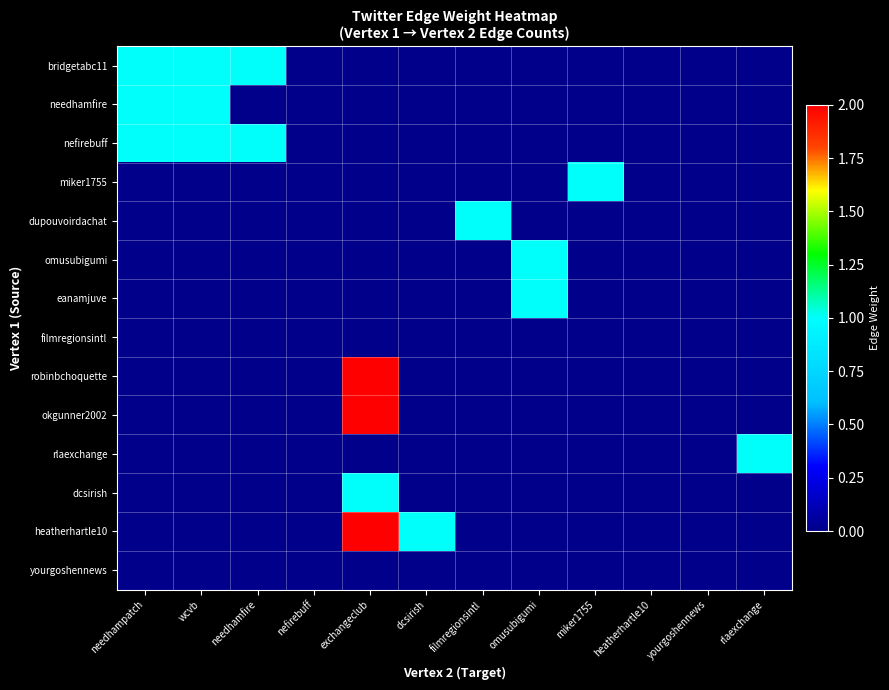

Between yourgoshennews and rlaexchange, which is larger?

yourgoshennews